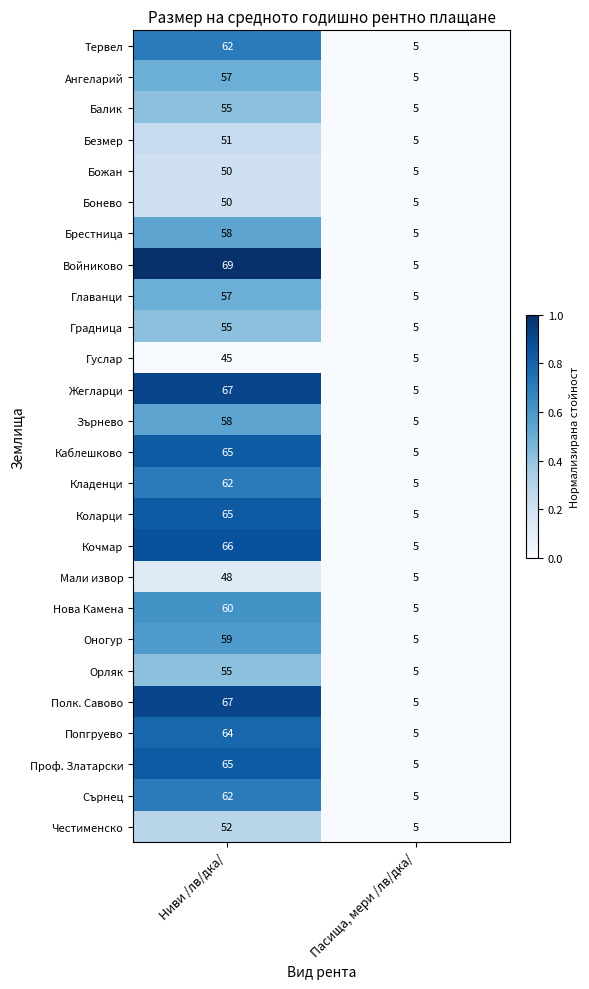

Is it true that Войниково equals 2 at Пасища, мери /лв/дка/?

False